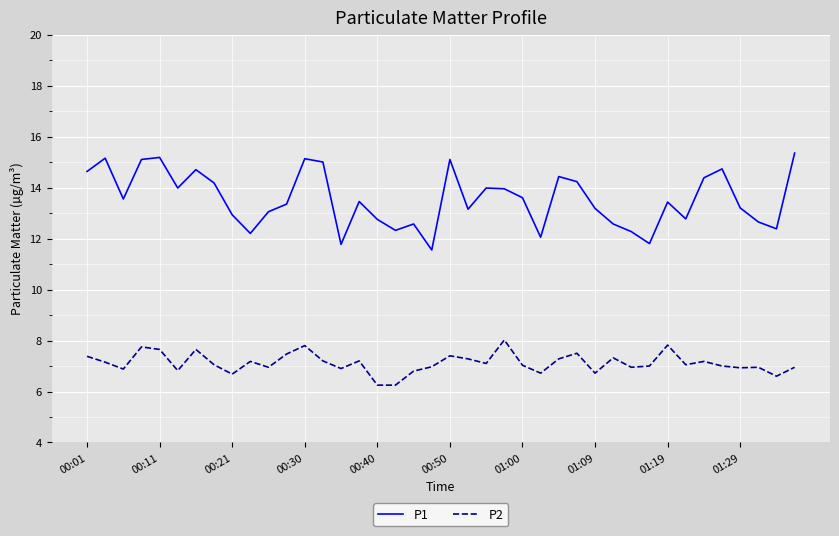

Is this an area chart (filled region under the line)?

No